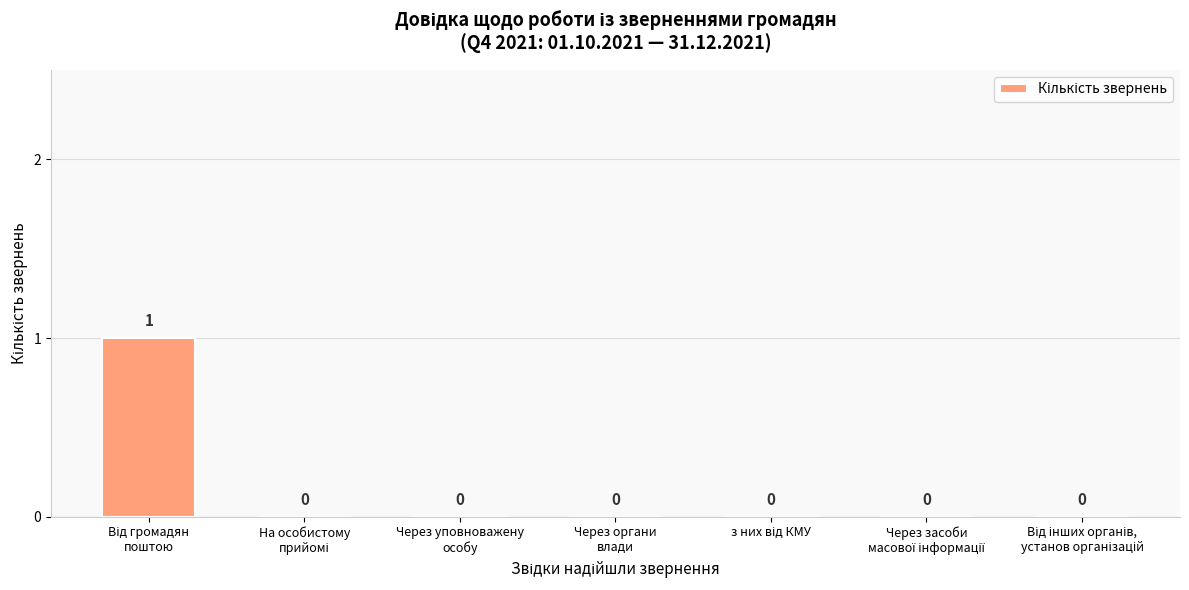

How many values are between 0 and 1?

7